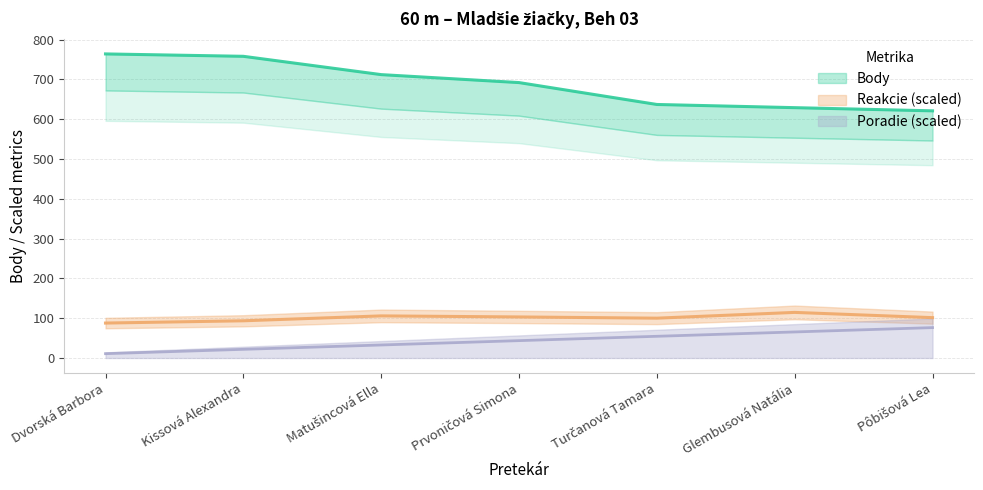

What is the average value of the Poradie series?

43.7